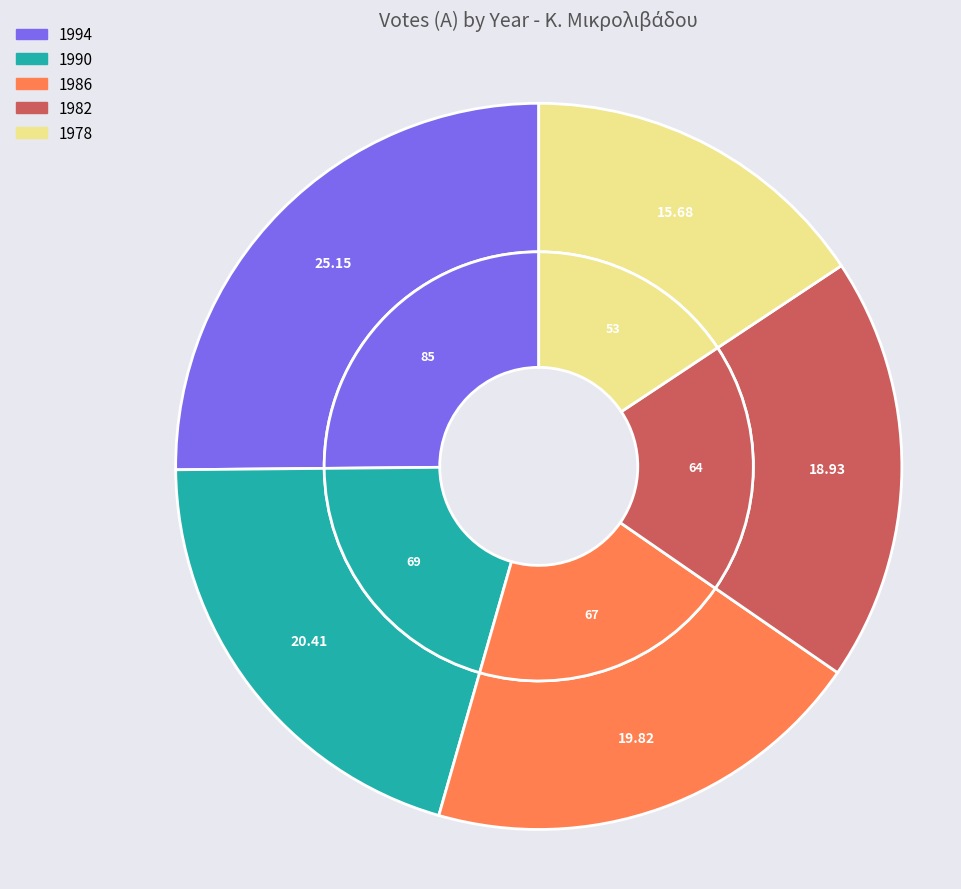

The 1982 slice represents 5% of the pie. True or false?

False